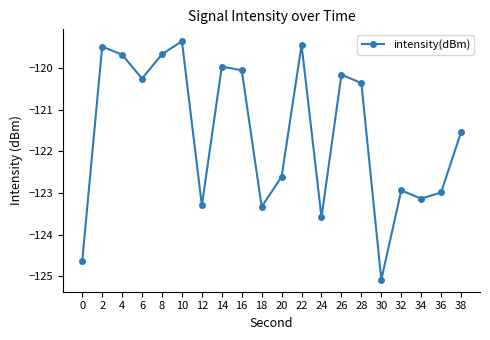

How many interior local peaks (higher than both neighbors) does the data have?

6